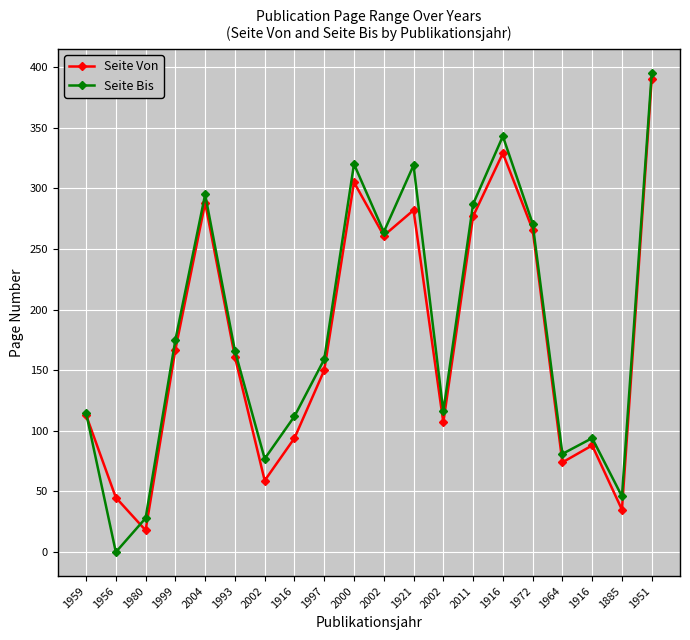

Which series changed the most between 1980 and 2000?

Seite Bis